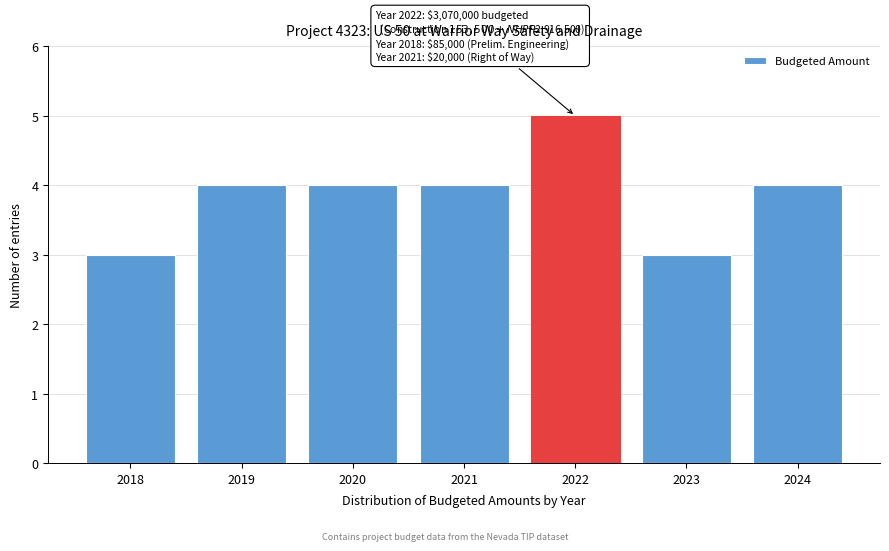

Reading left to right, extract all data points from this chart.

2018=3	2019=4	2020=4	2021=4	2022=5	2023=3	2024=4